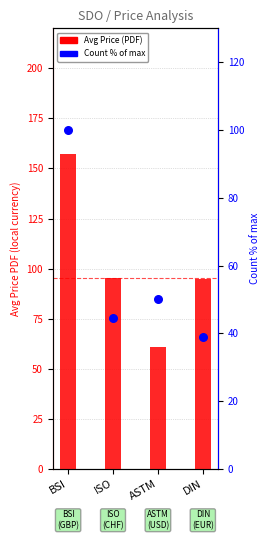

Which series has the largest total across all categories?

Avg Price (PDF)